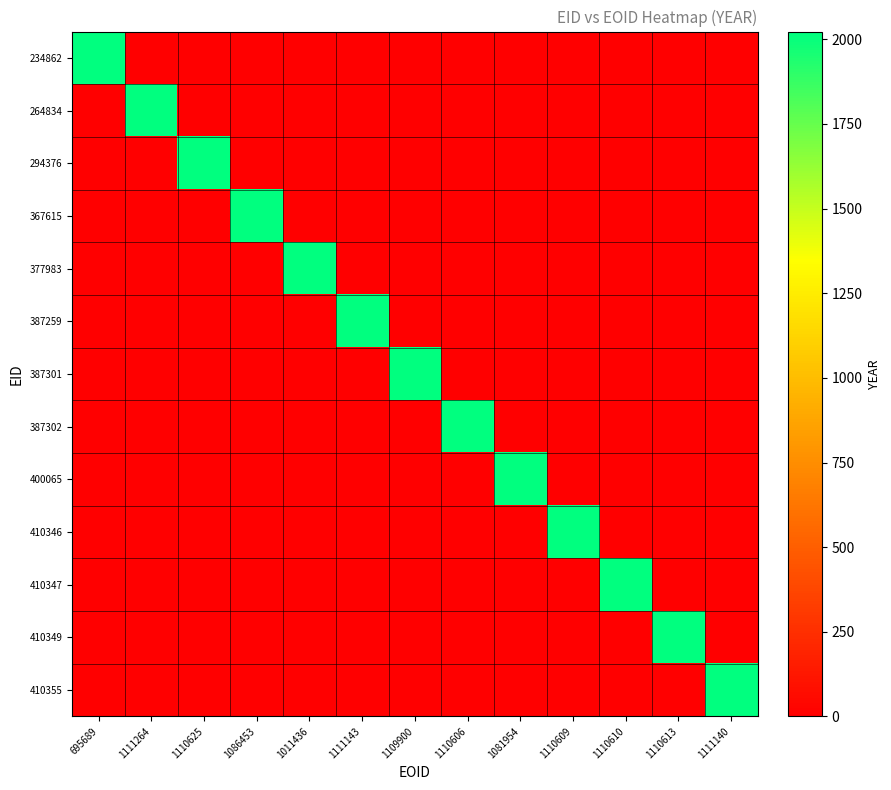

At which category is the sum across all series the highest?

695689